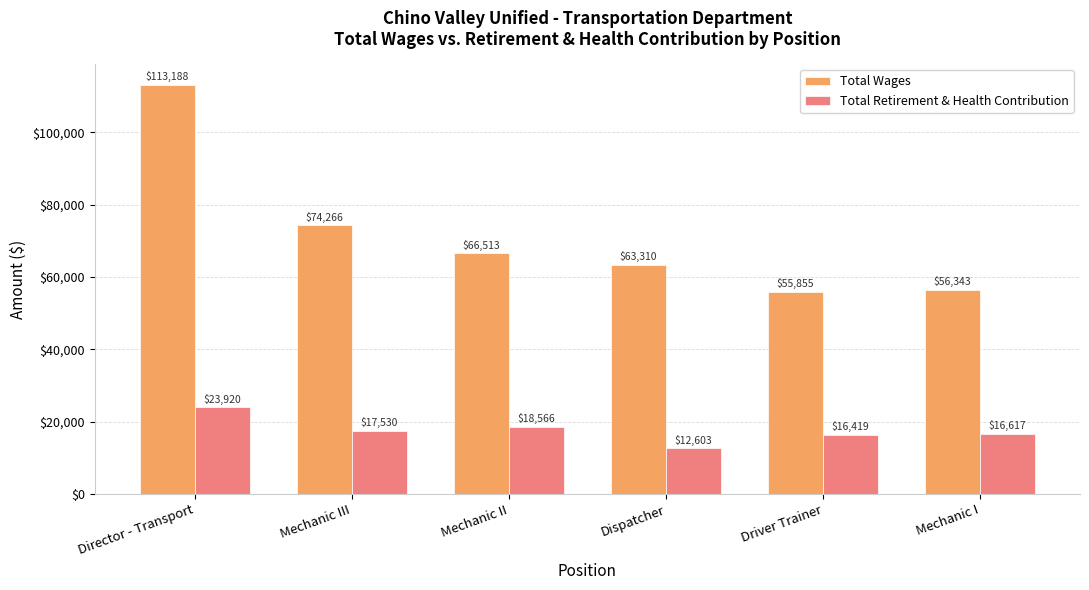

What is the average value of the Total Wages series?

71579